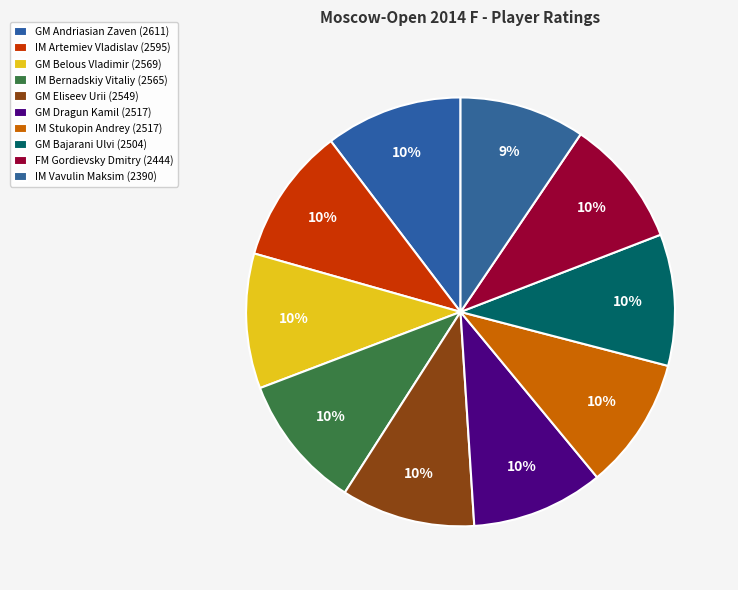

What percentage do IM Vavulin Maksim and GM Bajarani Ulvi together represent?

19.4%